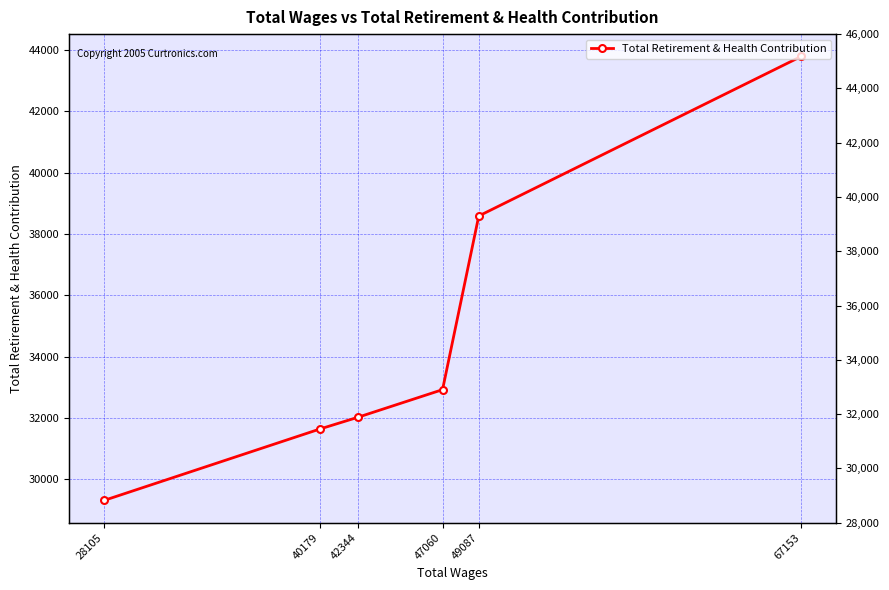

How many values are below 32921?

3